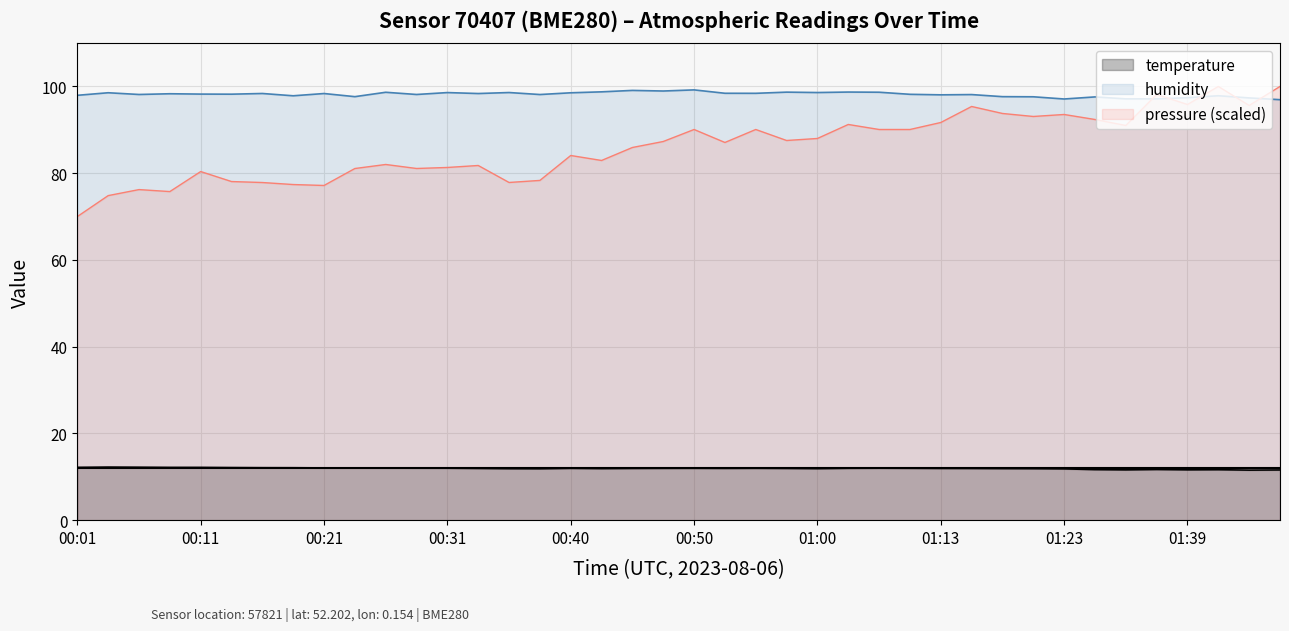

Which series has the widest spread of values?

pressure (scaled)